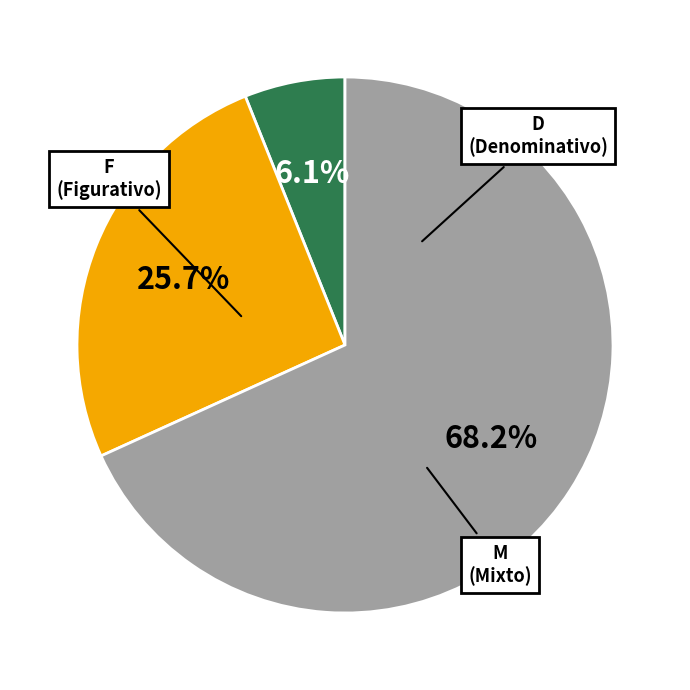

Does any single category account for the majority?

Yes